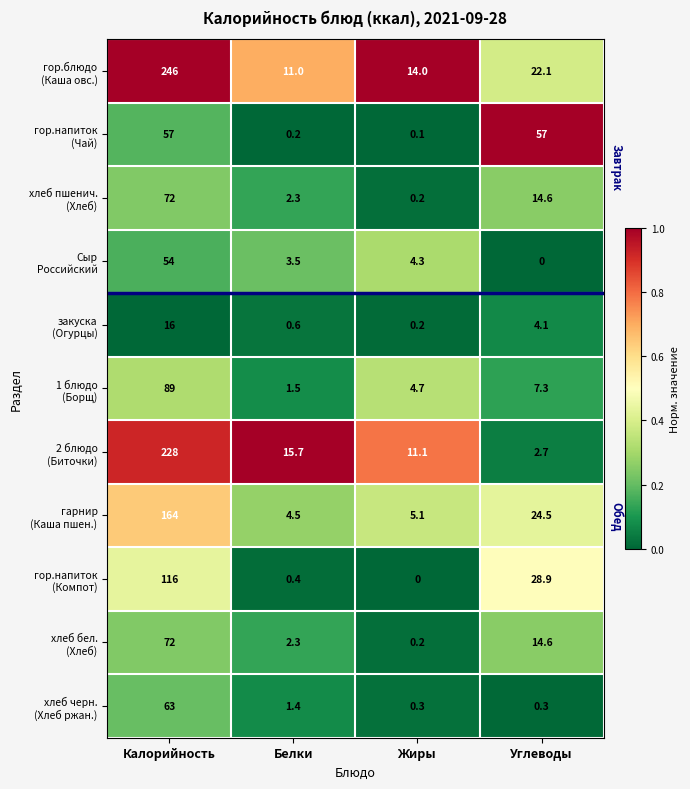

At which category is the sum across all series the highest?

Калорийность